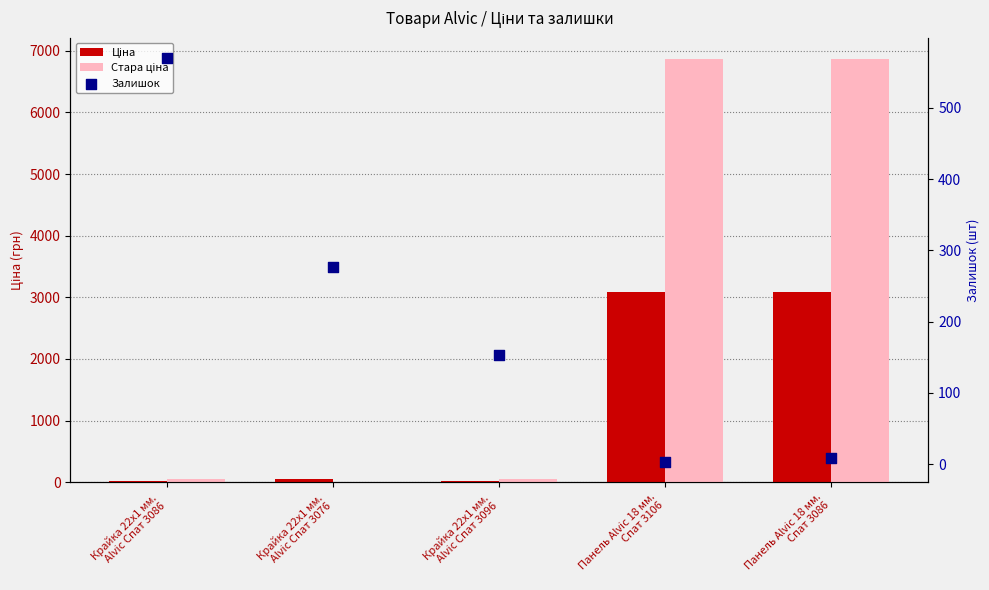

At how many categories does at least one series exceed 1383?

2